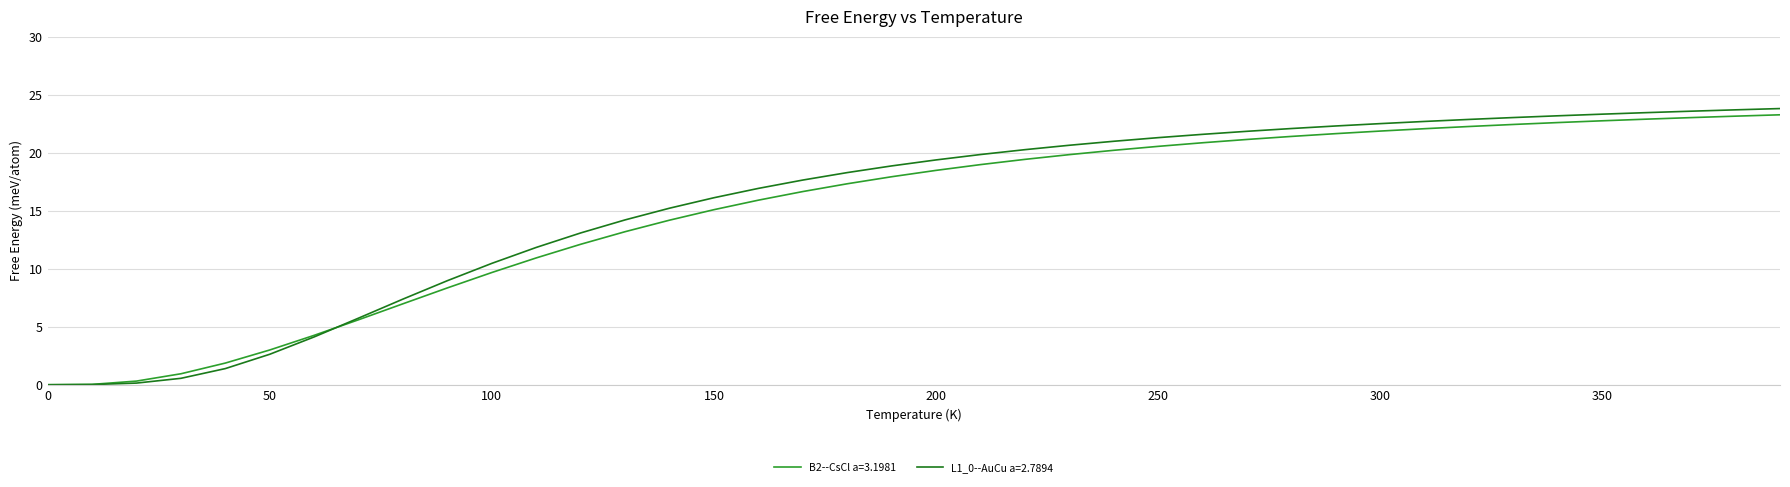

What is the greatest value displayed?

23.8